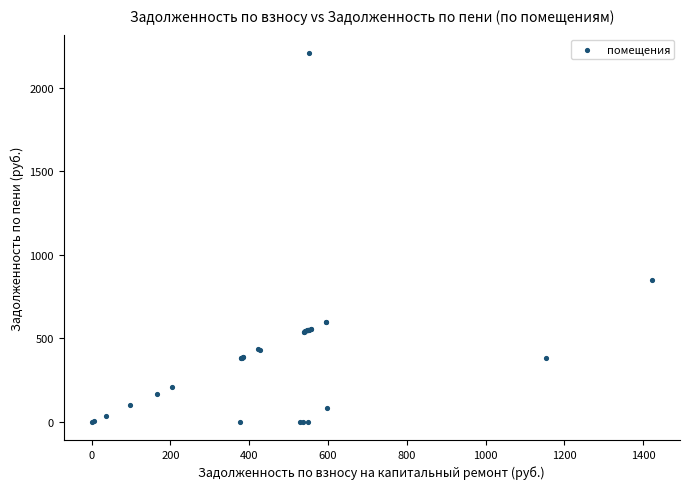

What Y value in the scatter plot is closest to 1103?

848.9